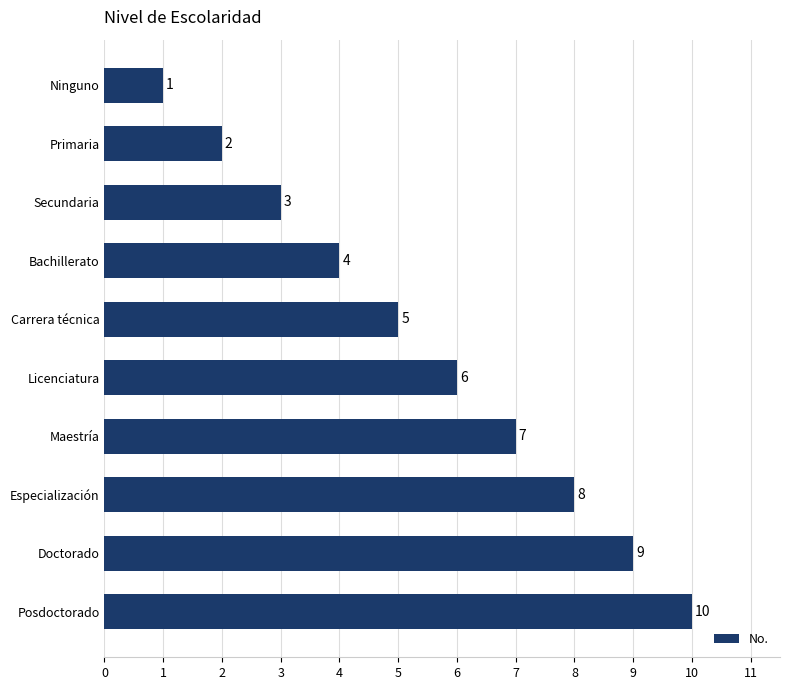

The value at Maestría is 12. True or false?

False